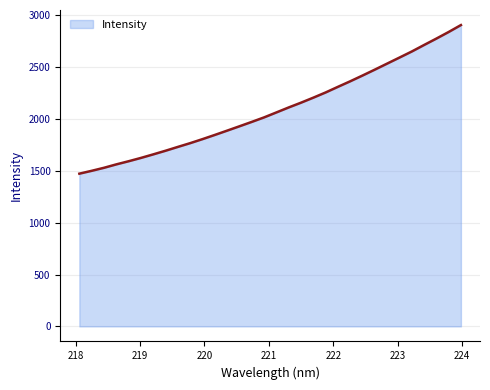

What is the difference between the maximum and minimum values?

1433.7